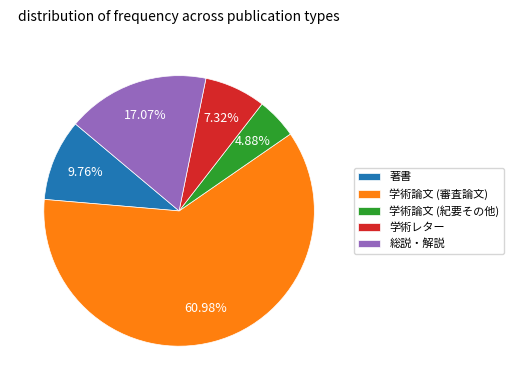

What percentage is the 著書 slice, to the nearest percent?

10%